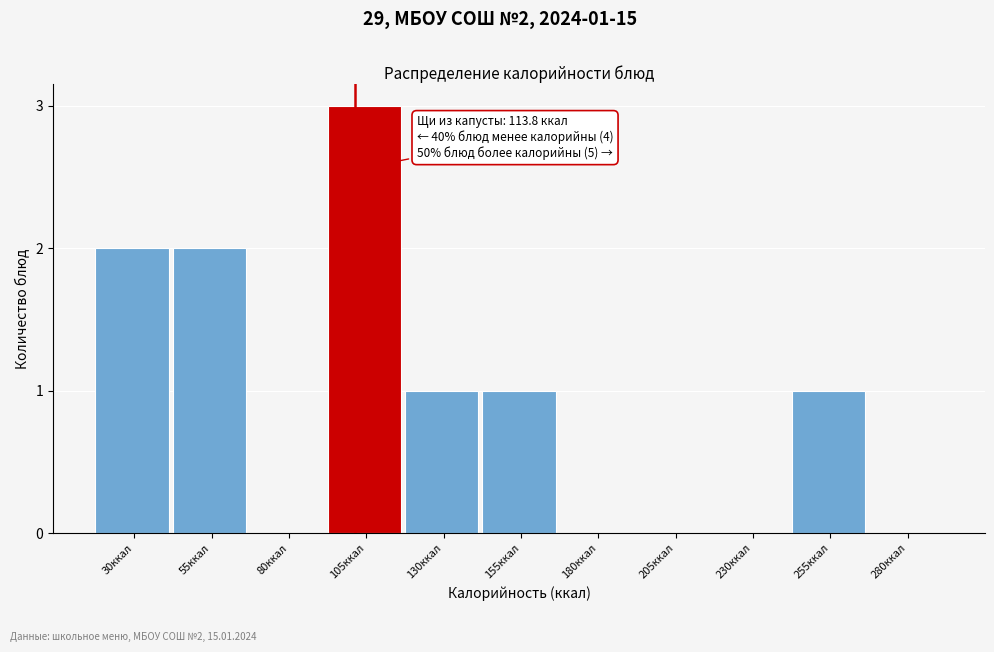

Reading left to right, extract all data points from this chart.

30ккал=2	55ккал=2	80ккал=0	105ккал=3	130ккал=1	155ккал=1	180ккал=0	205ккал=0	230ккал=0	255ккал=1	280ккал=0